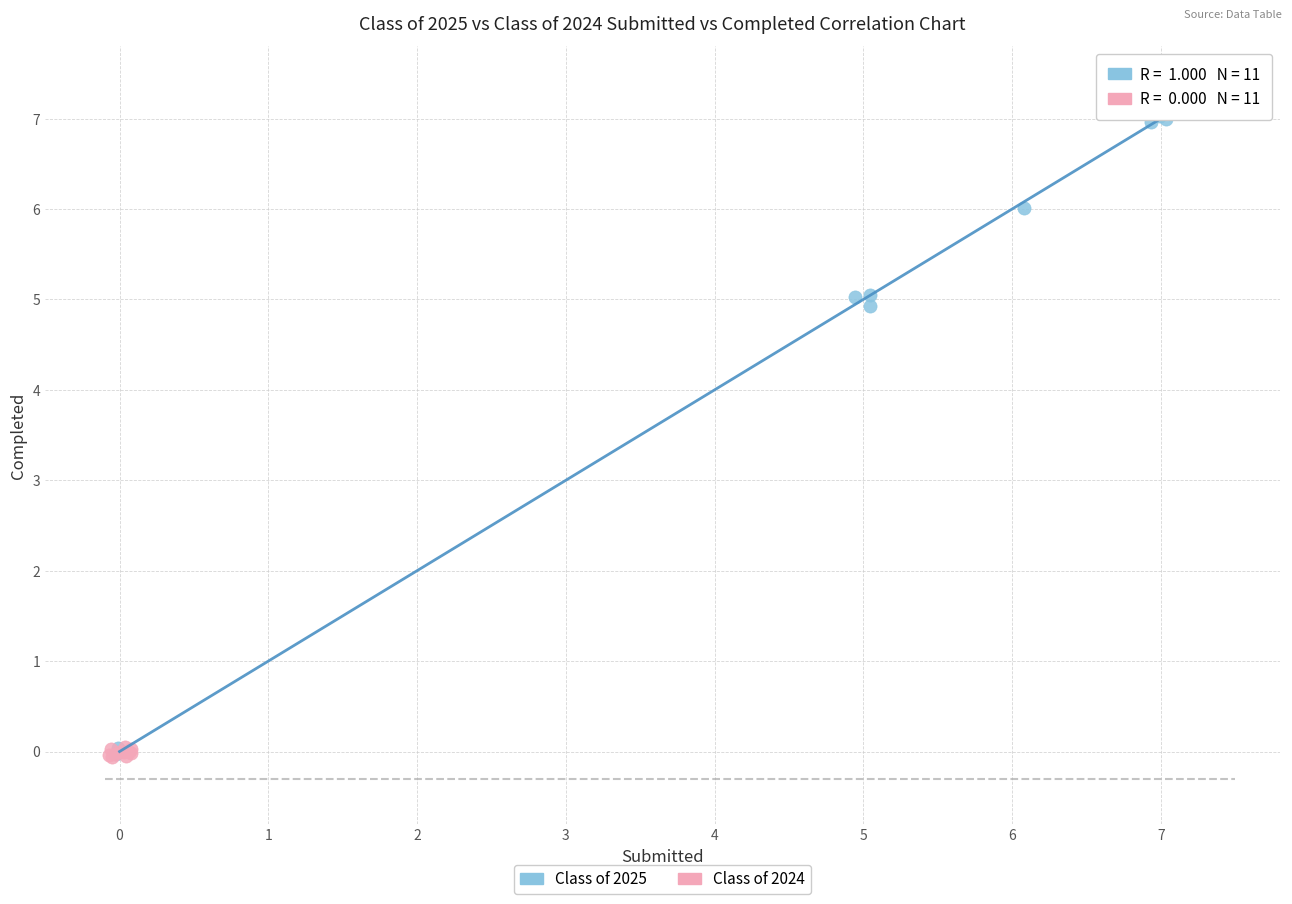

Which series has the largest Y range (max minus min)?

Class of 2025